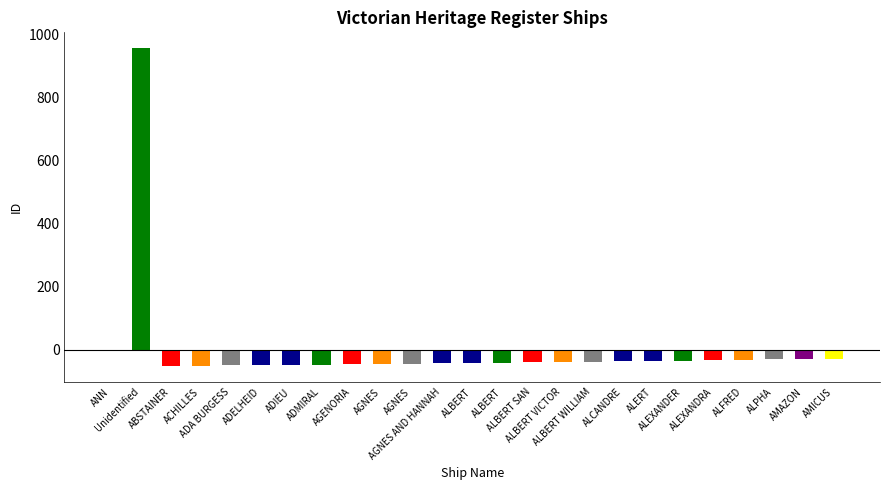

Reading right to left, transcribe all the data shown in this chart.

-29.6	-30.6	-31.6	-33.6	-34.6	-35.6	-36.6	-37.6	-38.6	-39.6	-40.6	-41.6	-42.6	-43.6	-44.6	-45.6	-46.6	-47.6	-48.6	-49.6	-50.6	-51.6	-52.6	955.4	-2.6